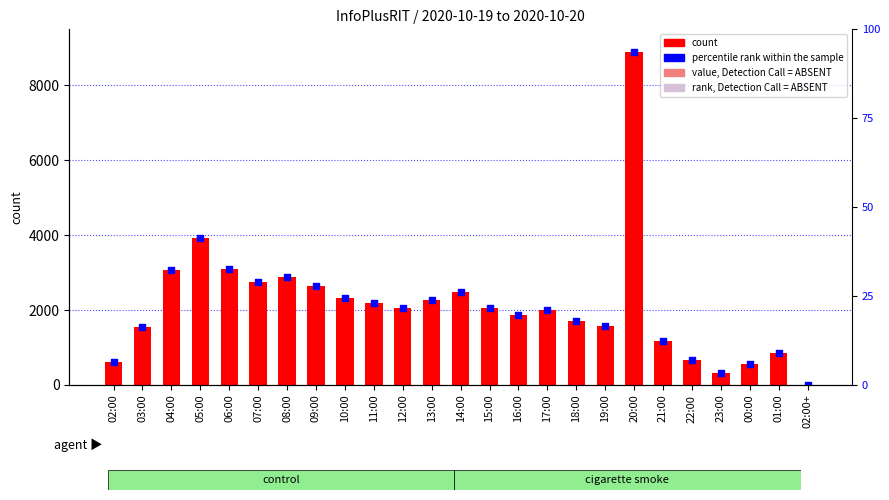

At which category is the sum across all series the highest?

20:00